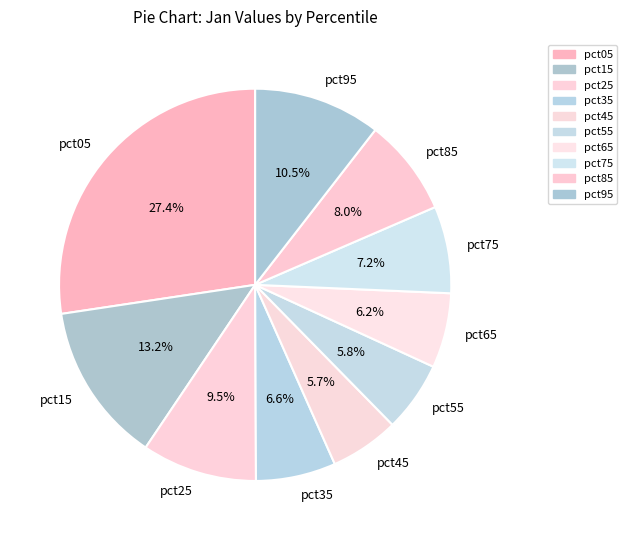

Combined, do pct55 and pct95 account for over 50%?

No